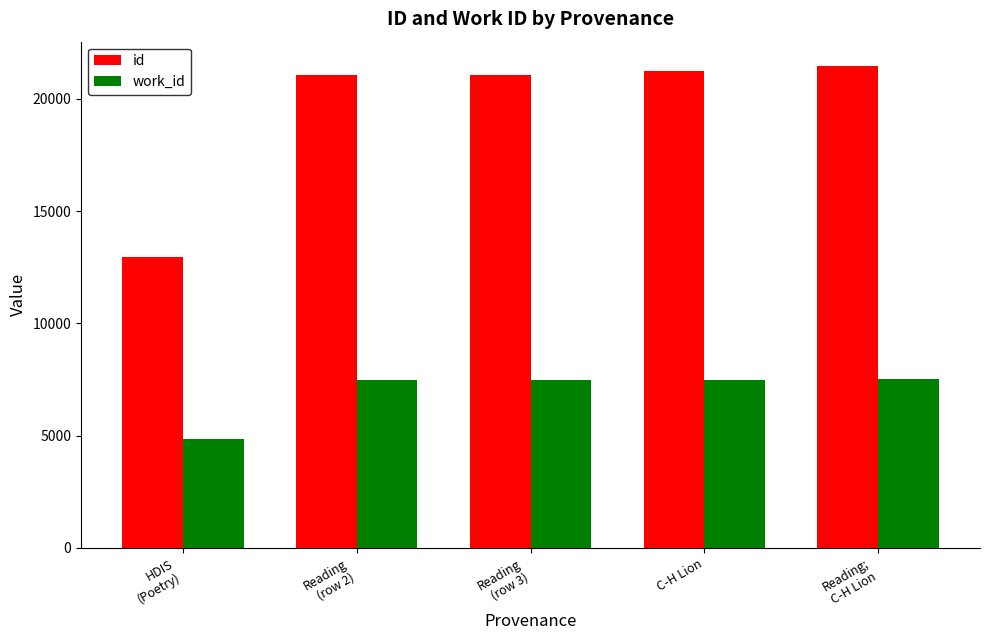

Which series has the largest range (max minus min)?

id